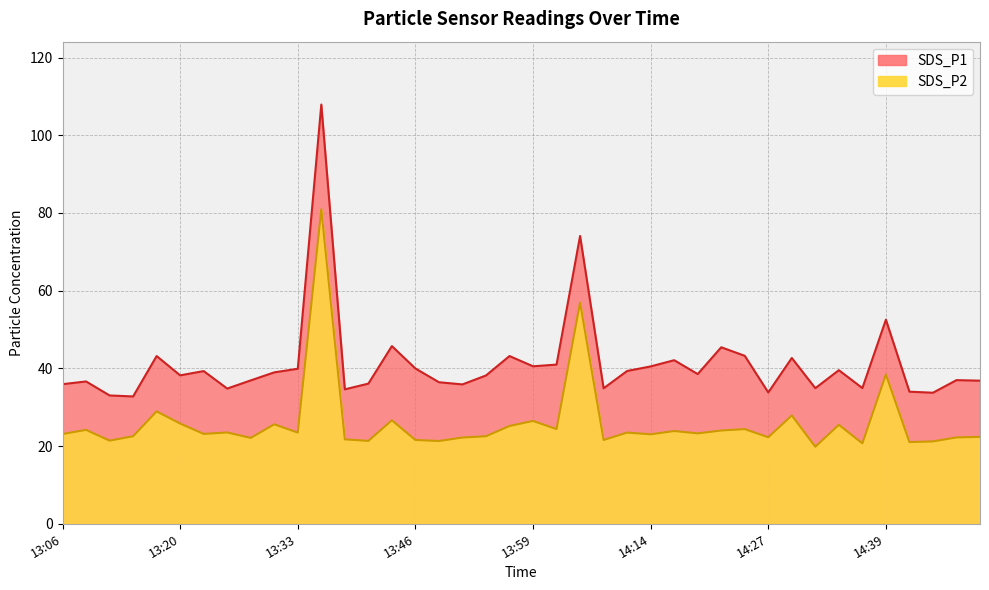

What is the maximum value for SDS_P2?

80.9